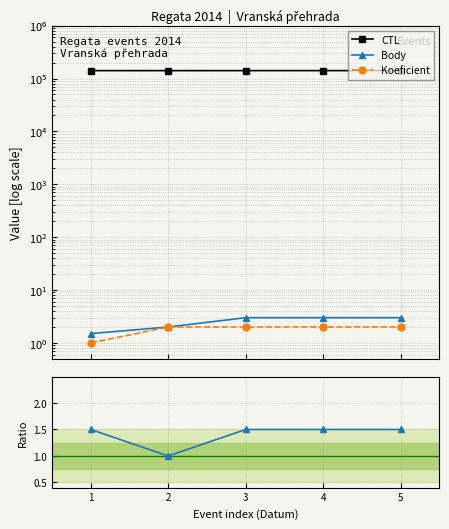

True or false: Body / Koeficient has more than 2 interior local peaks.

False